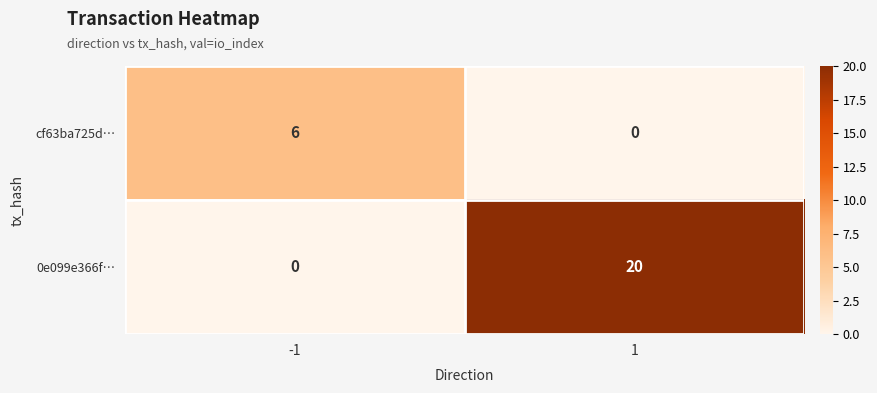

What is the difference between the highest and lowest values at 1?

20